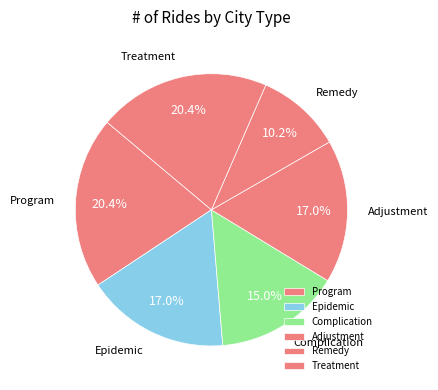

To the nearest percent, what is the average slice percentage?

17%